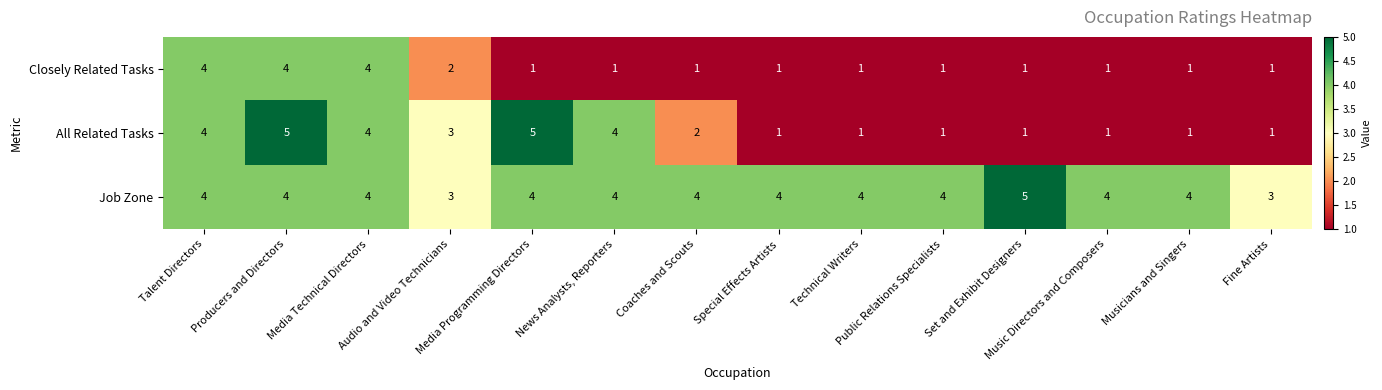

Count the number of data series in this chart.

3